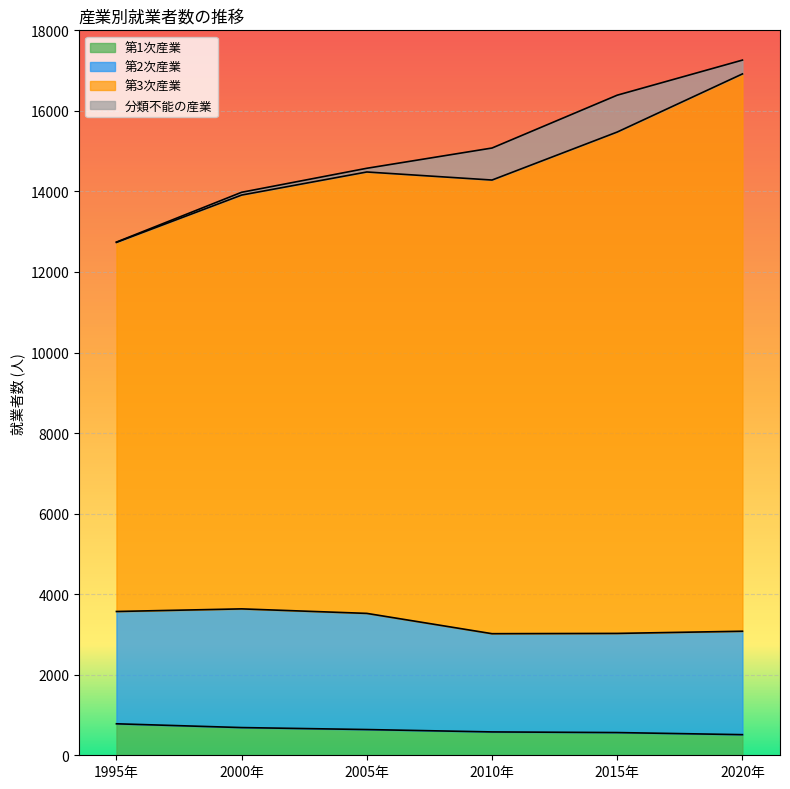

What is the total value across all series at 2010年?

15078